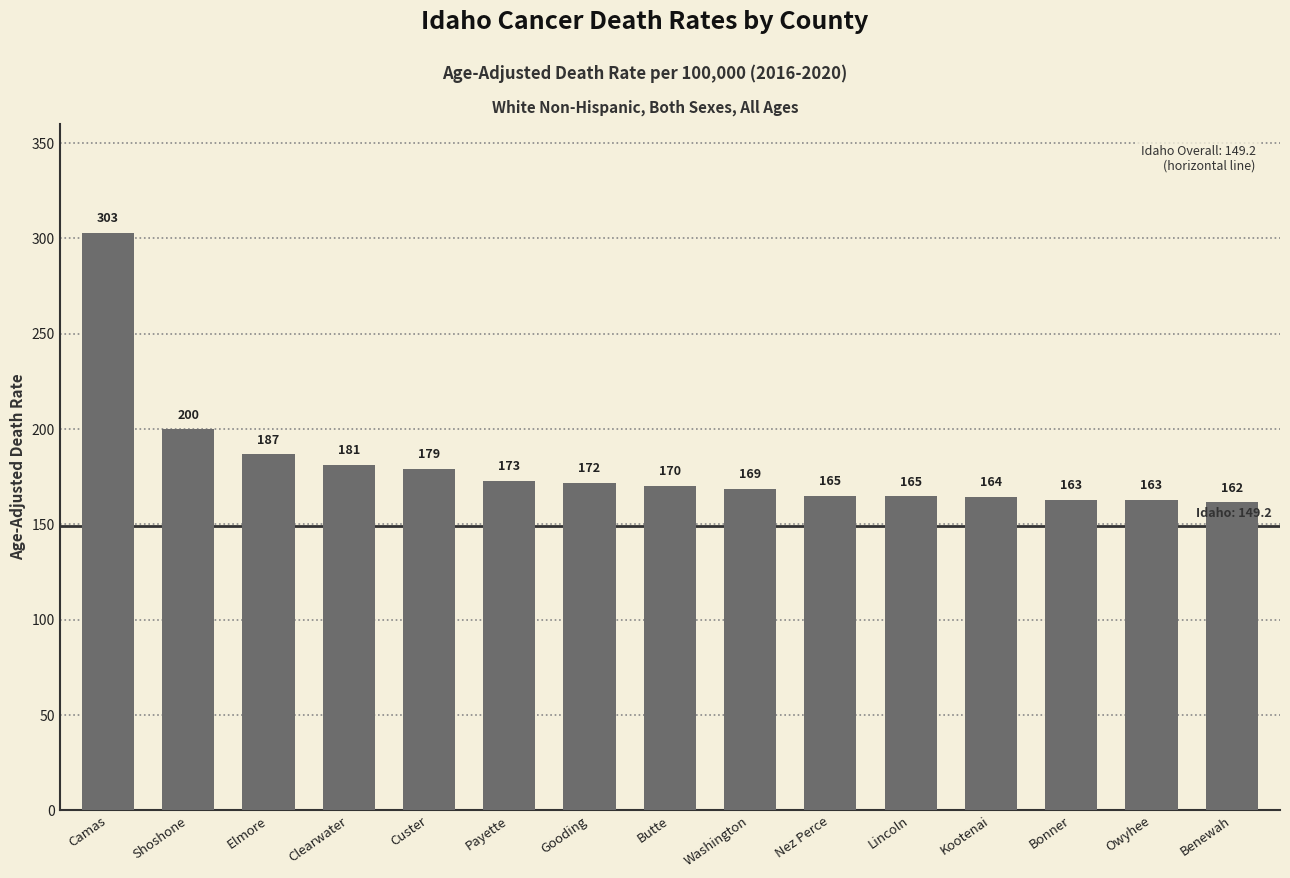

What is the approximate value at Washington?

168.7